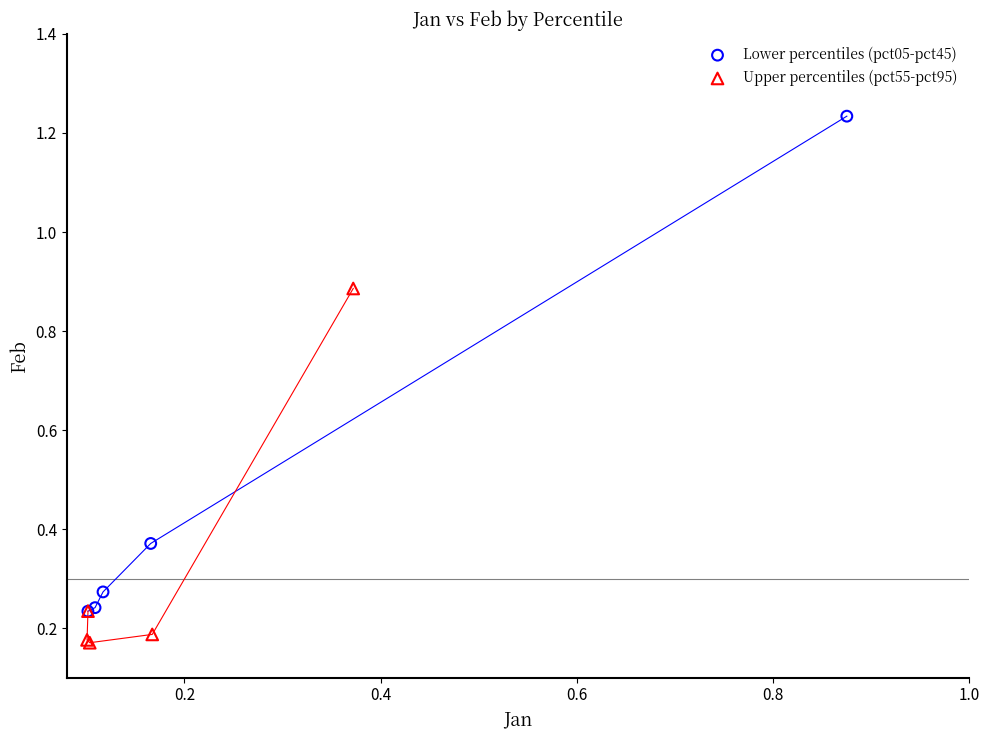

Which series has the largest Y range (max minus min)?

Lower percentiles (pct05-pct45)